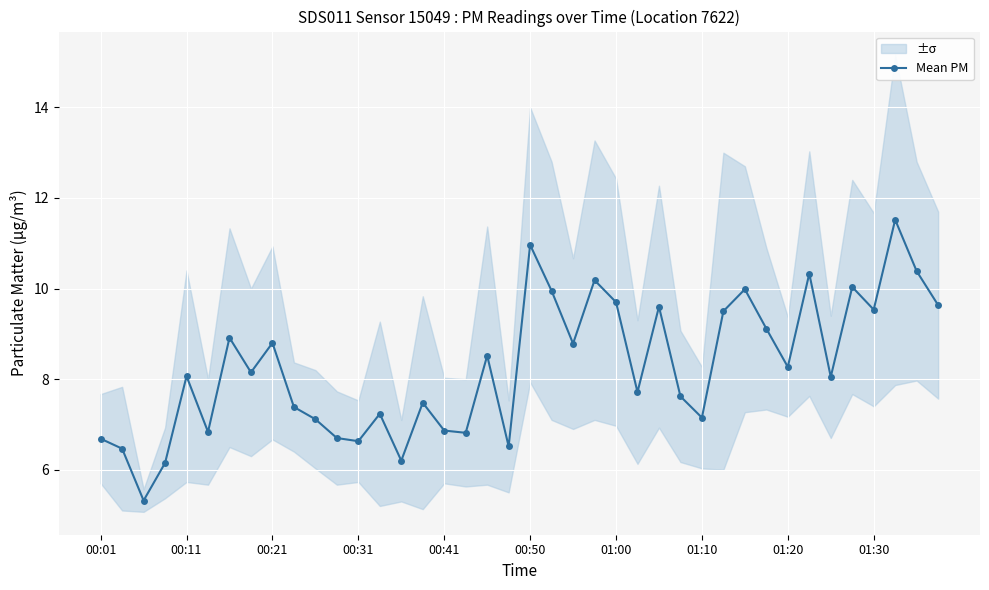

Is it true that the value at 30 is 10.0?

True